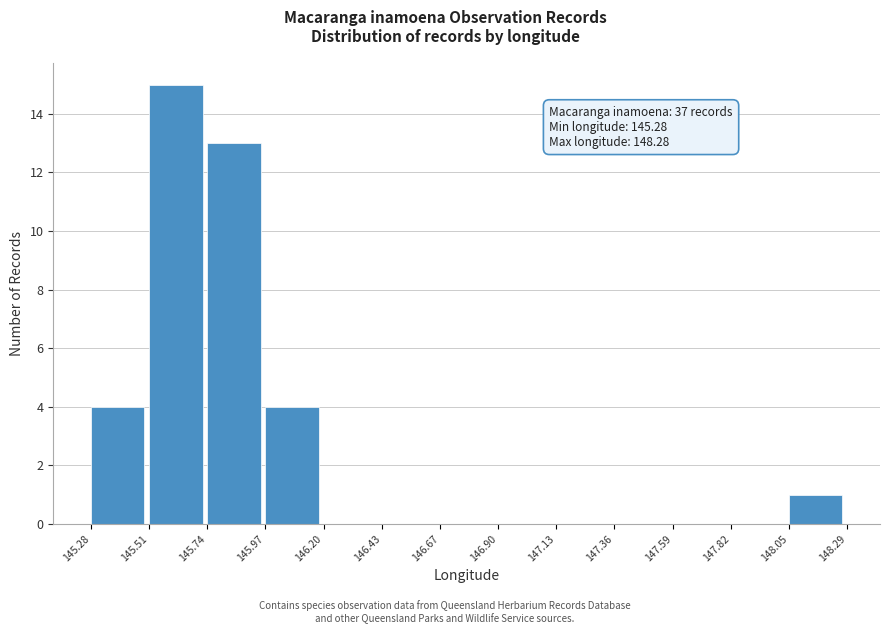

Over which range of the x-axis is the bar tallest?

145.51 to 145.74